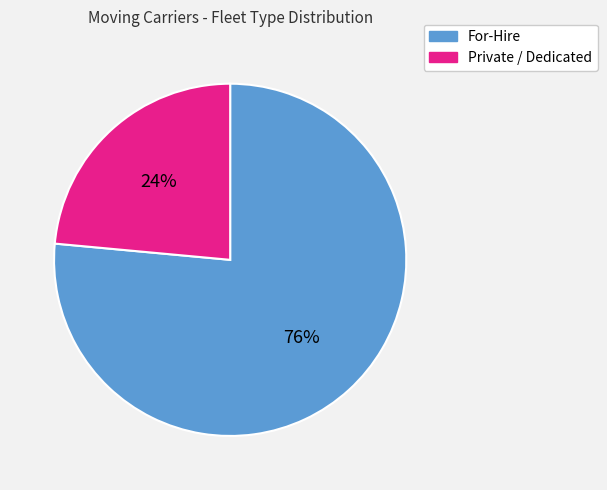

Does any single category account for the majority?

Yes